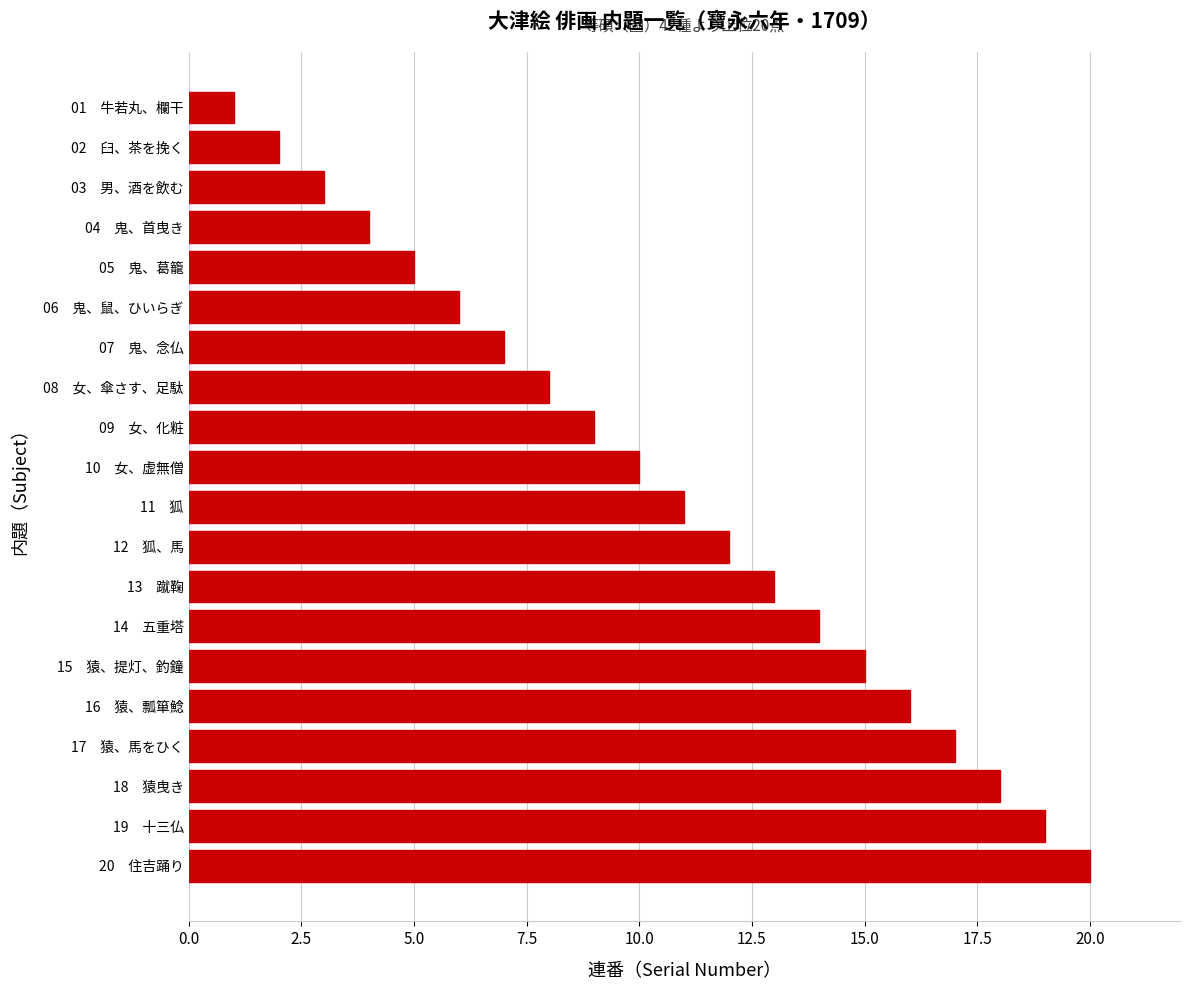

Is it true that the value at 03　男、酒を飲む is 3?

True